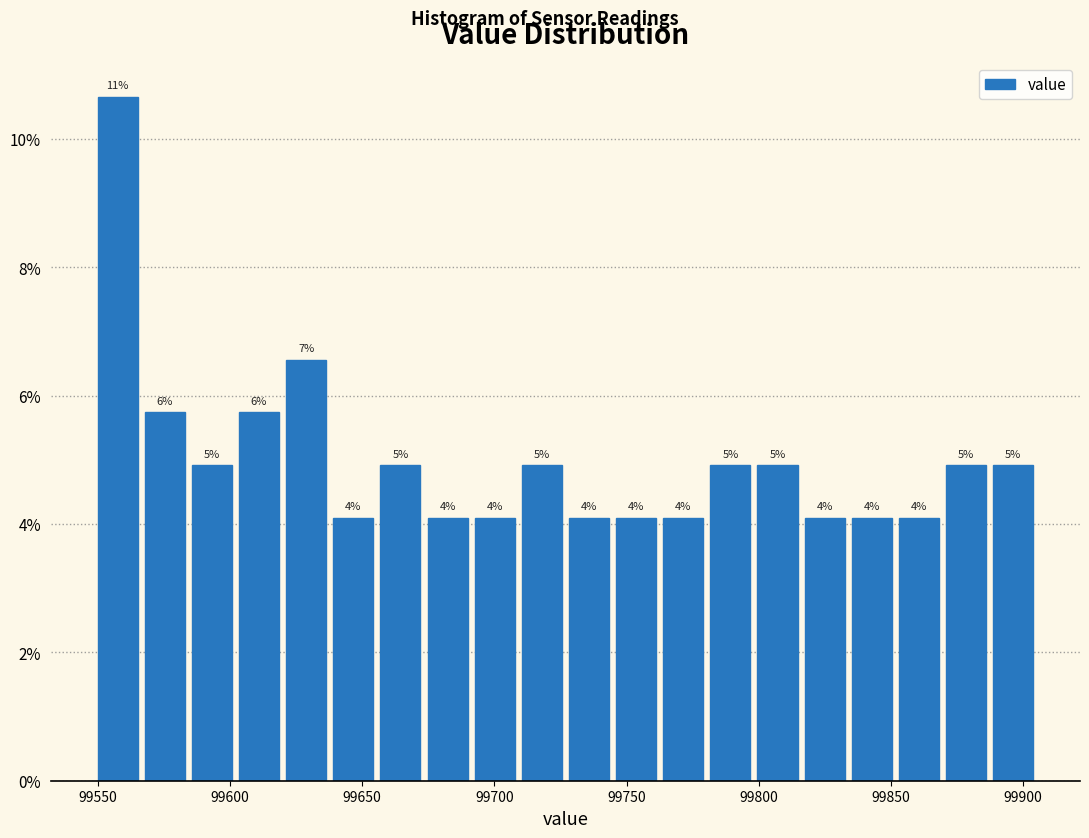

Read against the x-axis, roughly where is the centre of the tallest bar?

99560